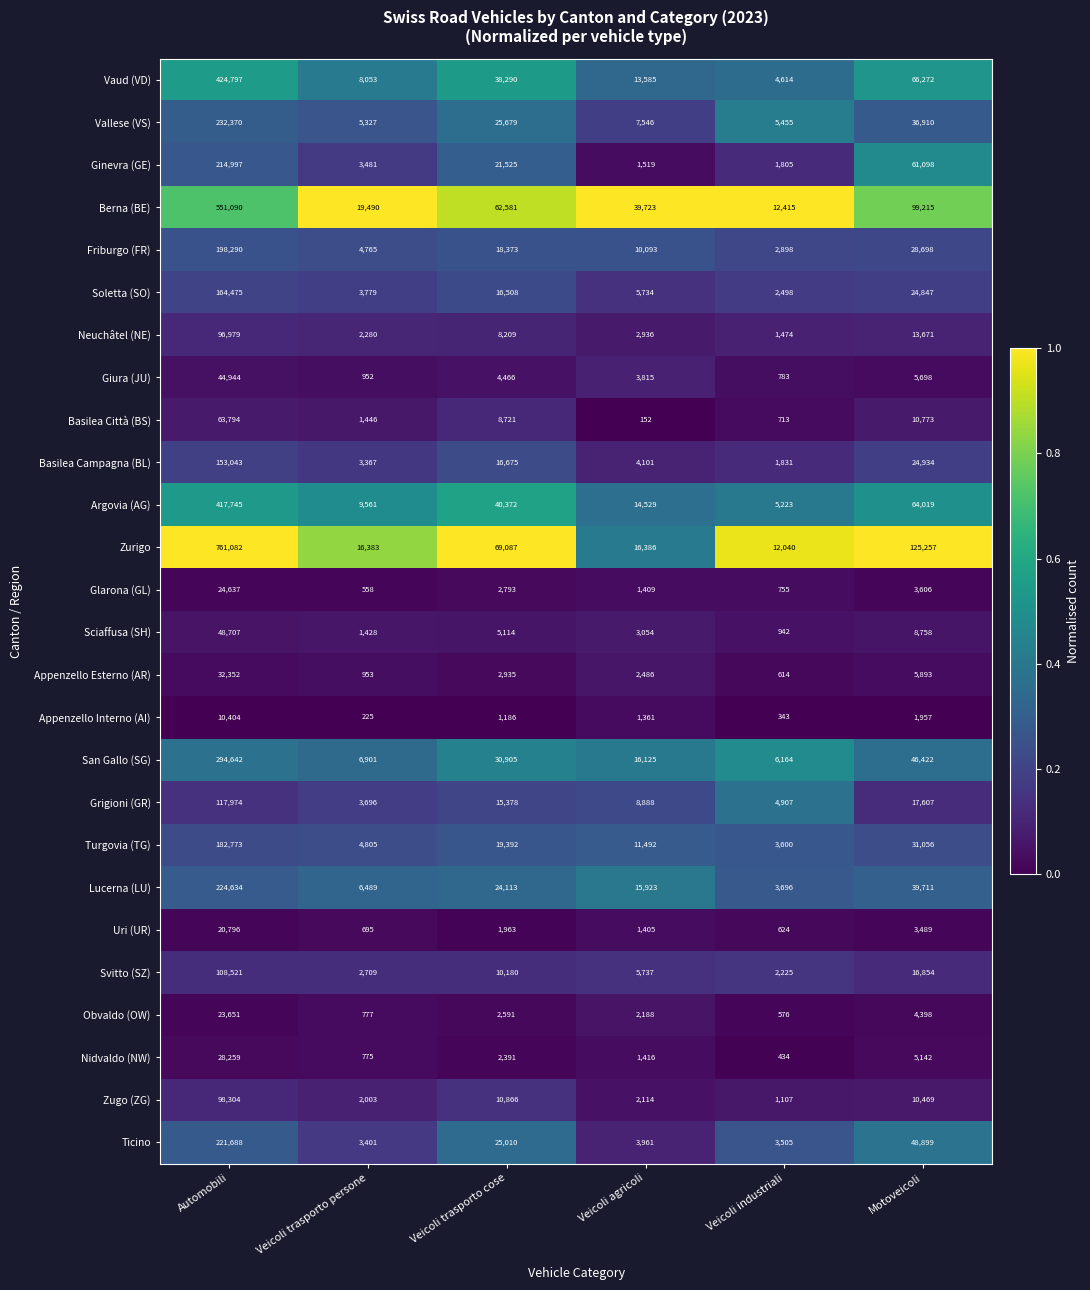

What is the smallest value displayed?

152